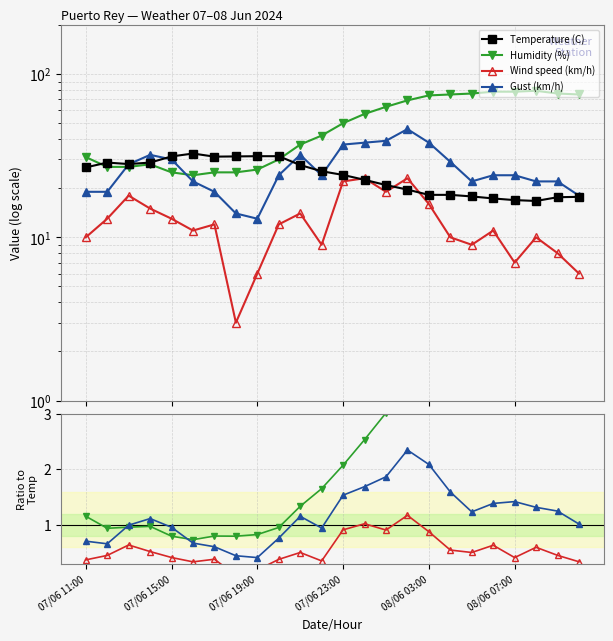

What is the label of the 14th point from the left?

08/06 00:00